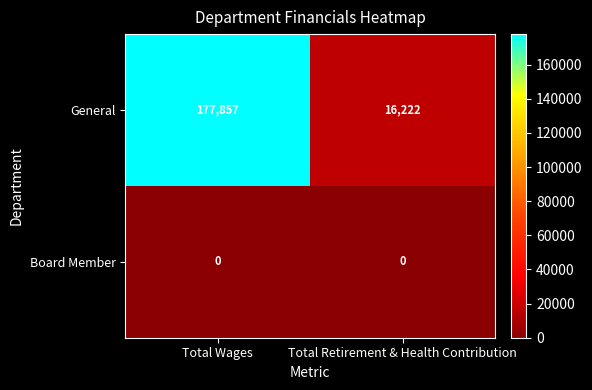

Reading left to right, what are all the values shown in this chart?

General: Total Wages=177857	Total Retirement & Health Contribution=16222
Board Member: Total Wages=0	Total Retirement & Health Contribution=0